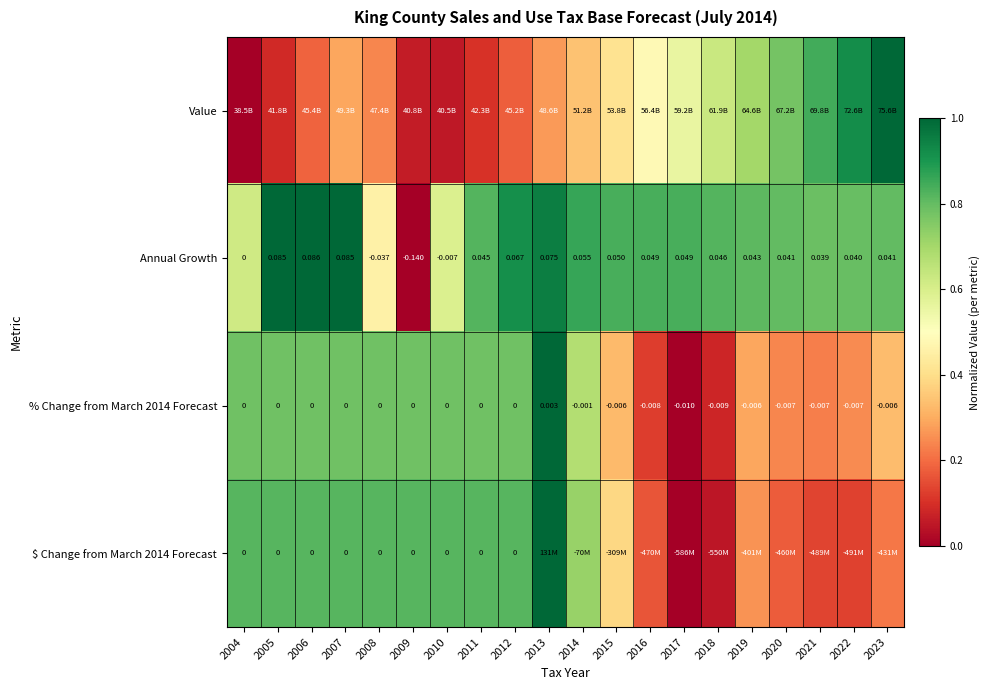

What is the approximate value of Value at 2016?

0.5